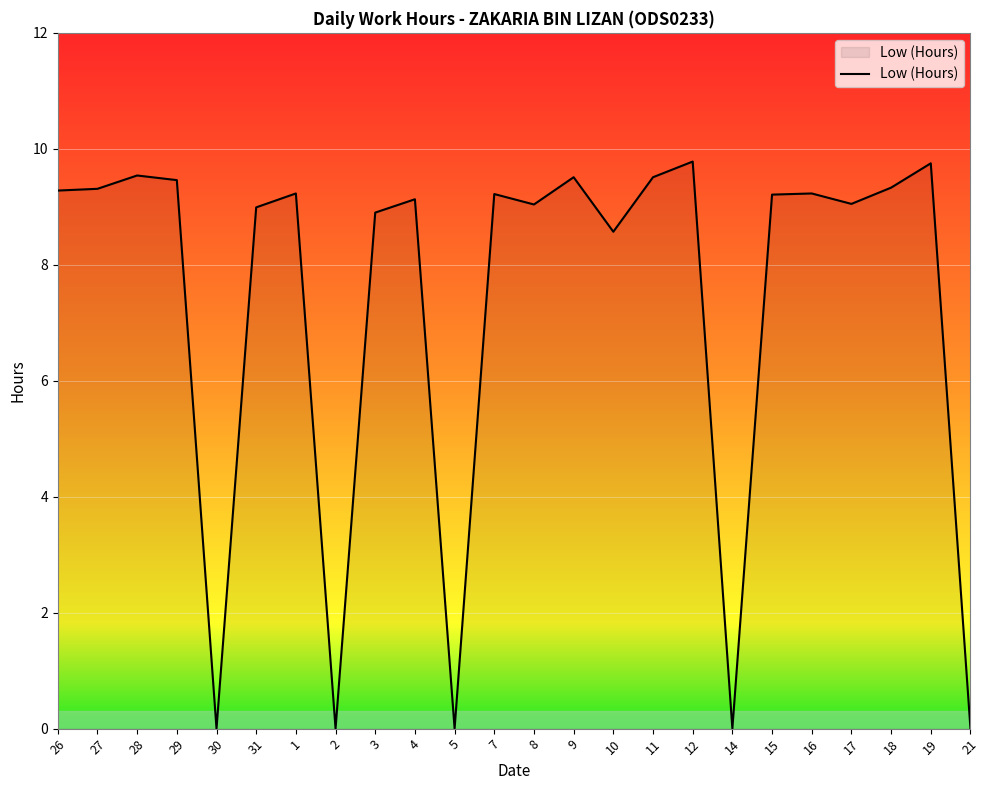

What is the sum of the values at 3 and 11?

18.4